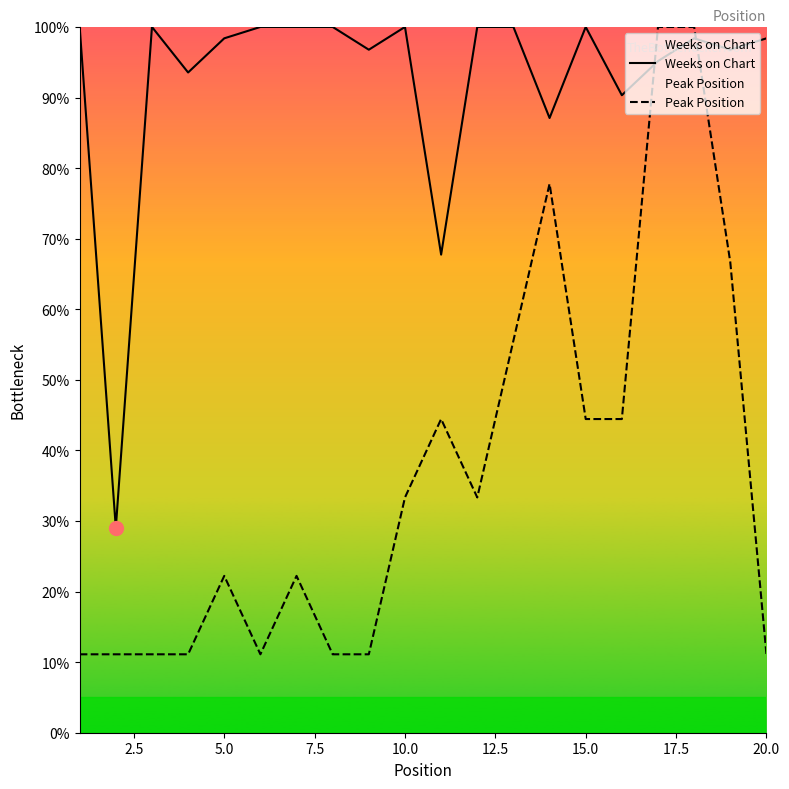

True or false: Peak Position and Weeks on Chart intersect in this chart.

True